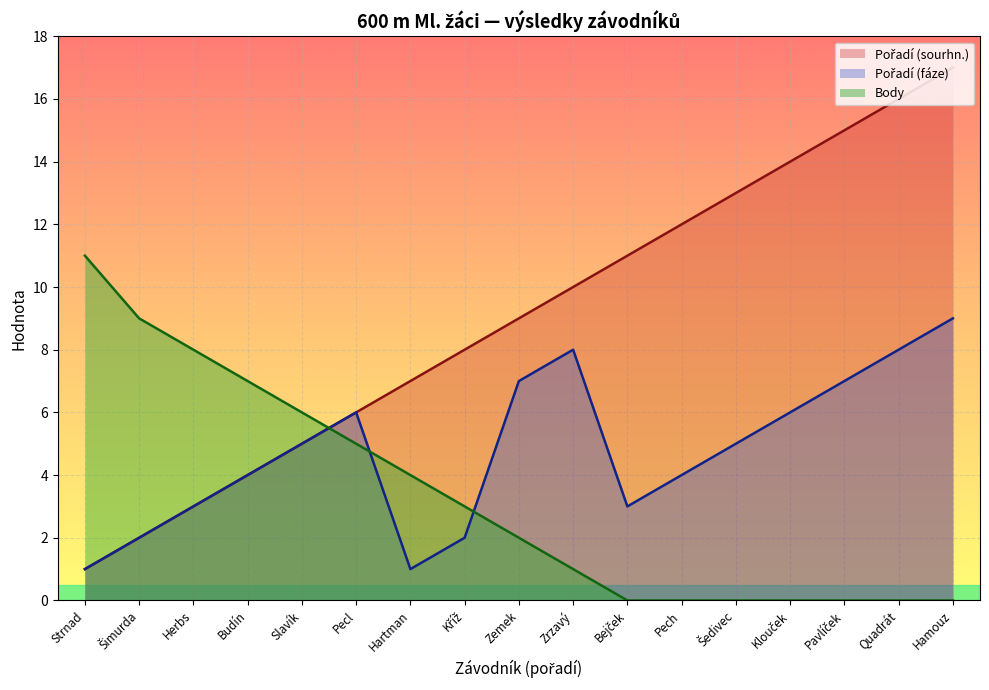

What is the label of the 6th point from the right?

Pech